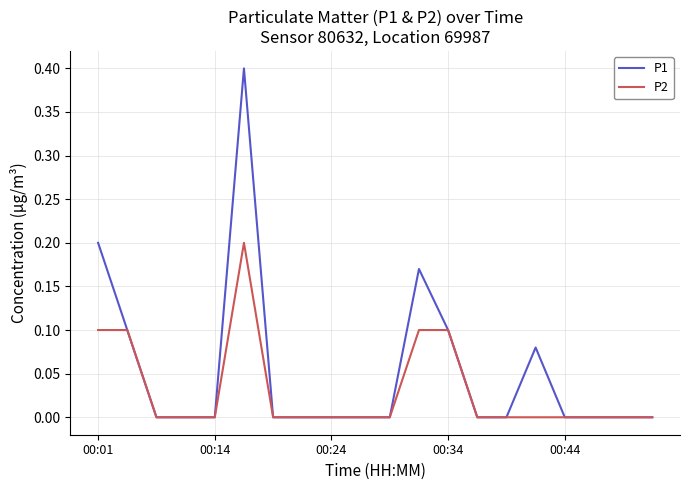

Which series has the widest spread of values?

P1